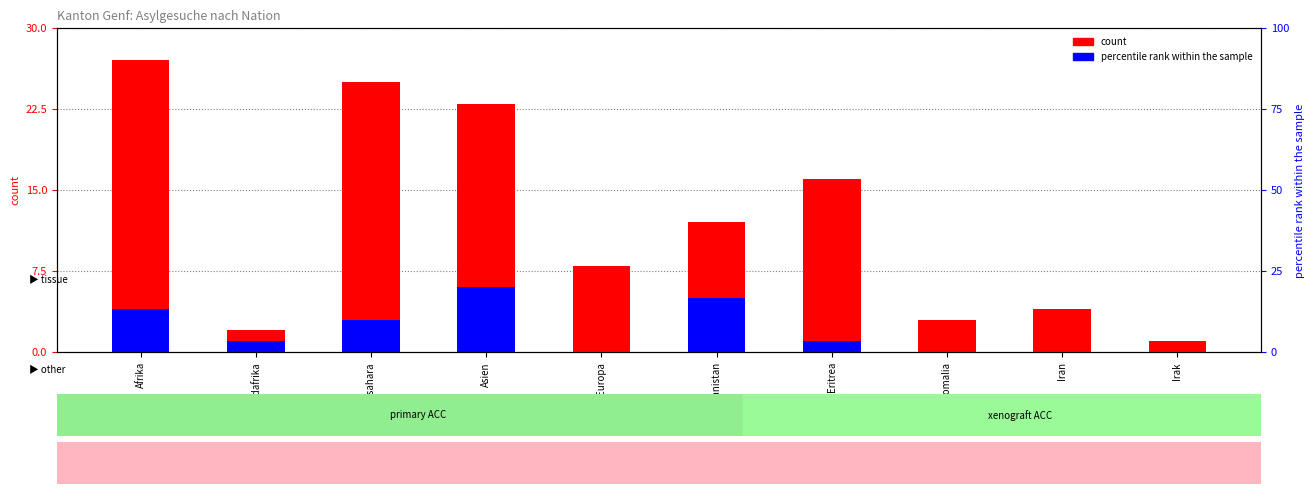

Which category has the lowest value in the Primärgesuche series?

Europa